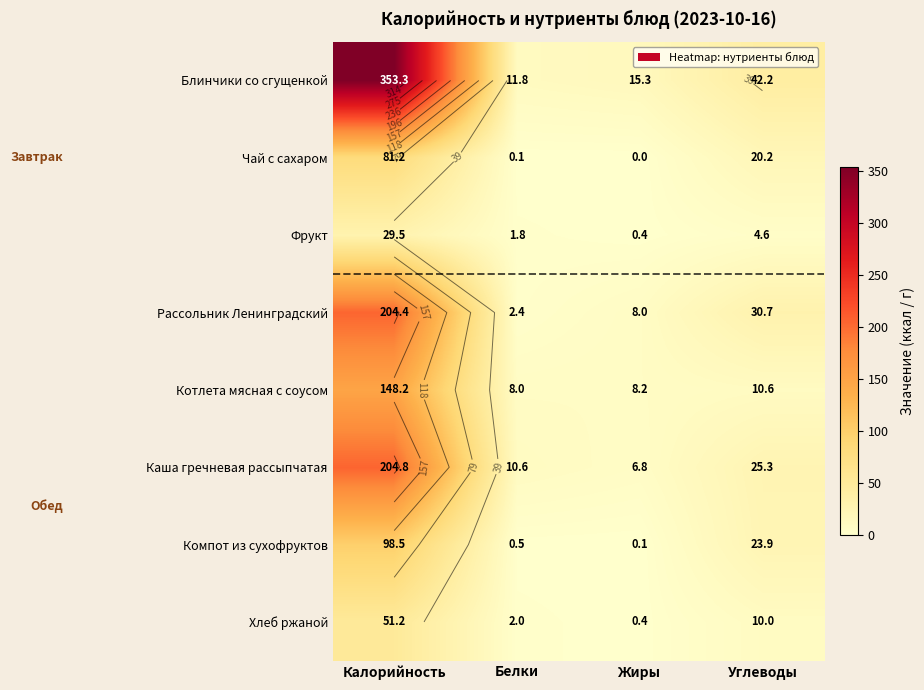

Which has a higher value, Белки or Жиры?

Жиры